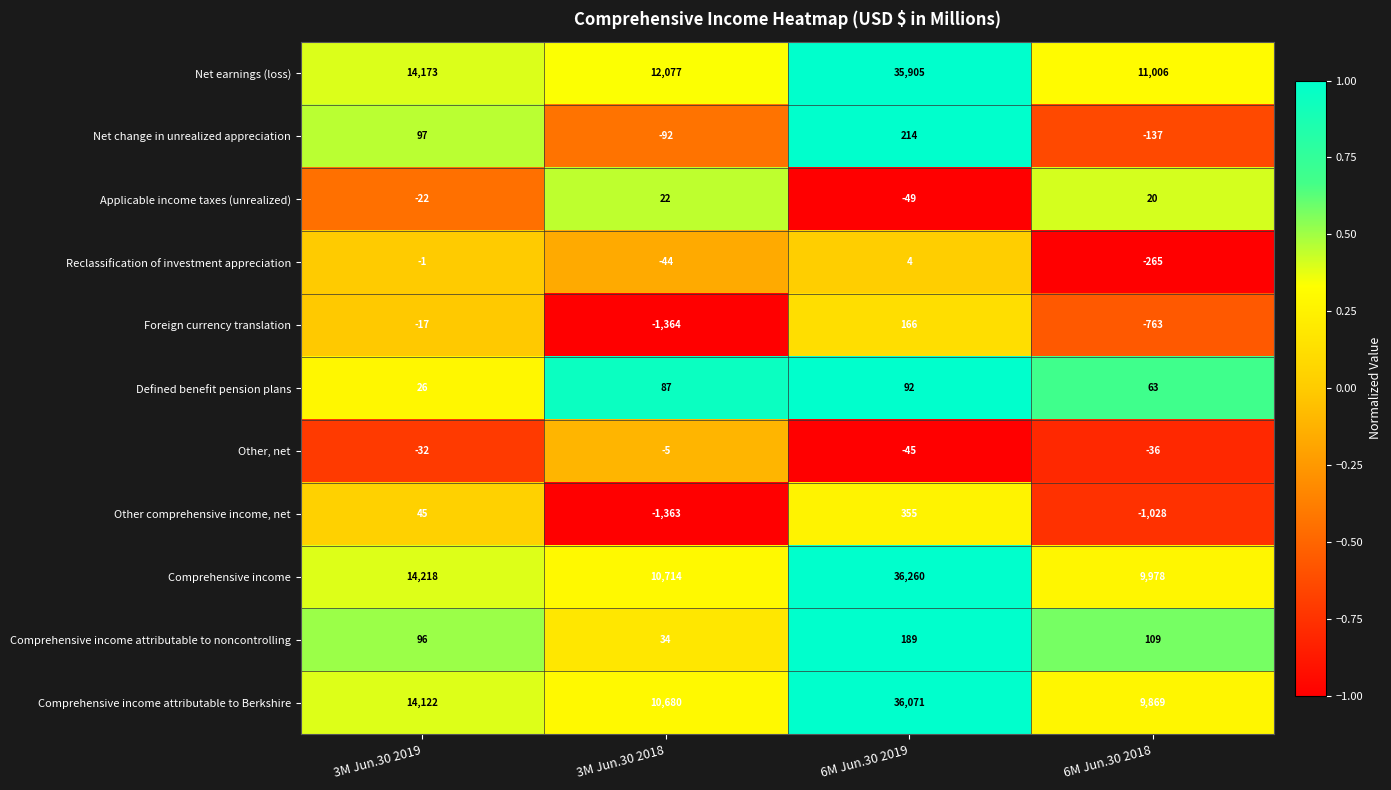

Rank the series at 6M Jun.30 2018 from highest to lowest value.

Net earnings (loss), Comprehensive income, Comprehensive income attributable to Berkshire, Comprehensive income attributable to noncontrolling, Defined benefit pension plans, Applicable income taxes (unrealized), Other, net, Net change in unrealized appreciation, Reclassification of investment appreciation, Foreign currency translation, Other comprehensive income, net